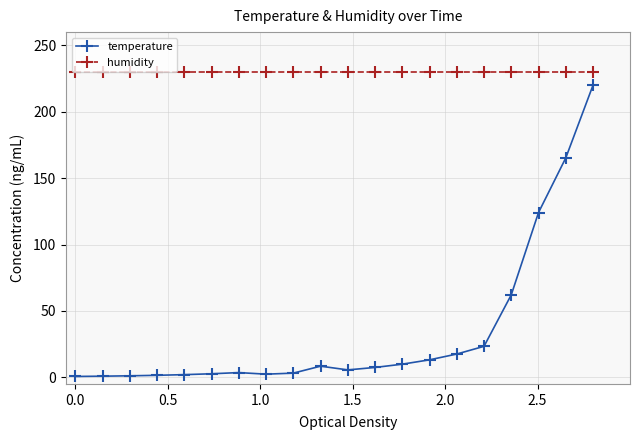

How many lines are shown in the chart?

2